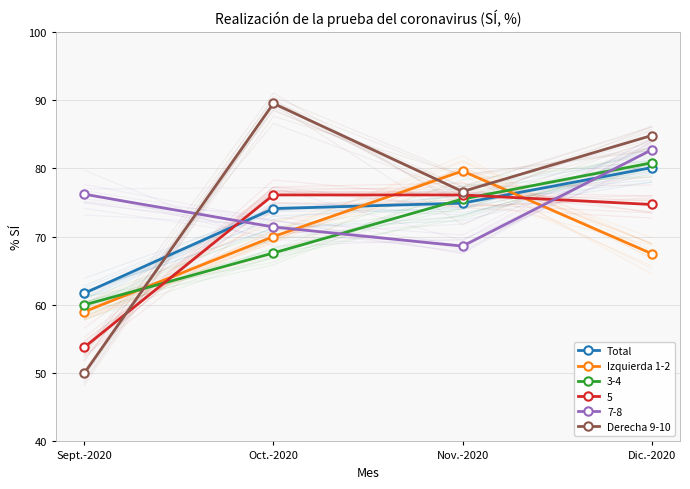

What value does the Izquierda 1-2 series have at Sept.-2020?

59.0